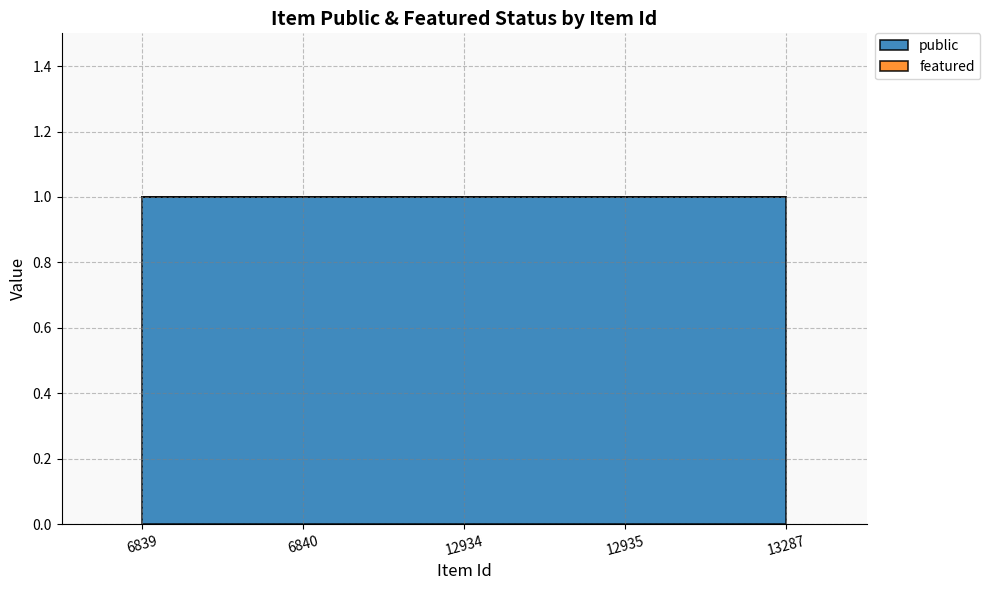

What are all the series names shown in the legend?

public, featured